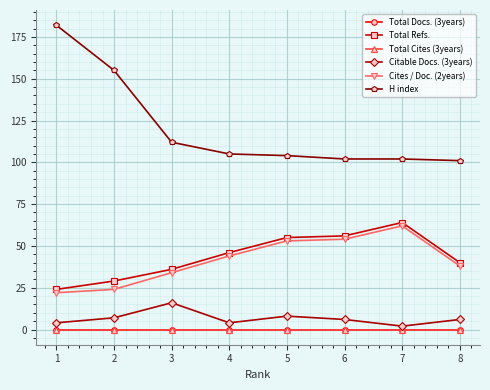

Rank the series at 1 from lowest to highest value.

Total Docs. (3years), Total Cites (3years), Citable Docs. (3years), Cites / Doc. (2years), Total Refs., H index